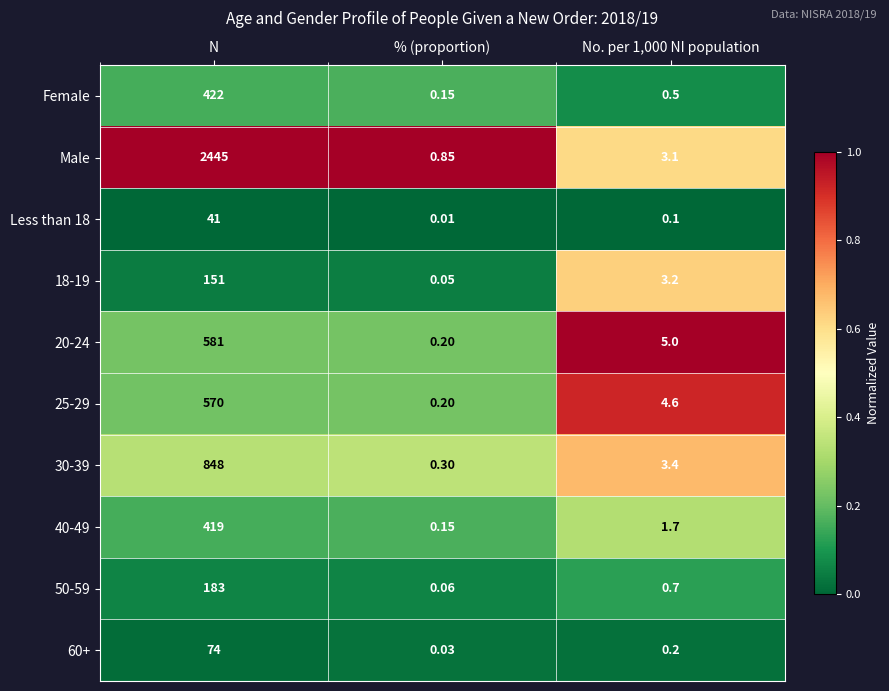

Rank the series by their maximum value, from highest to lowest.

Male, 30-39, 20-24, 25-29, Female, 40-49, 50-59, 18-19, 60+, Less than 18